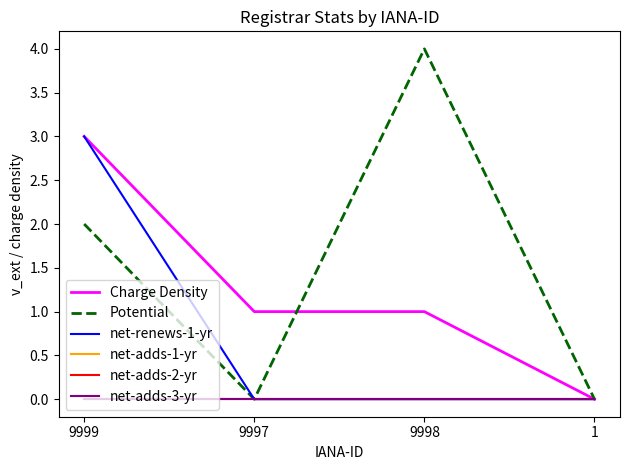

Is this an area chart (filled region under the line)?

No